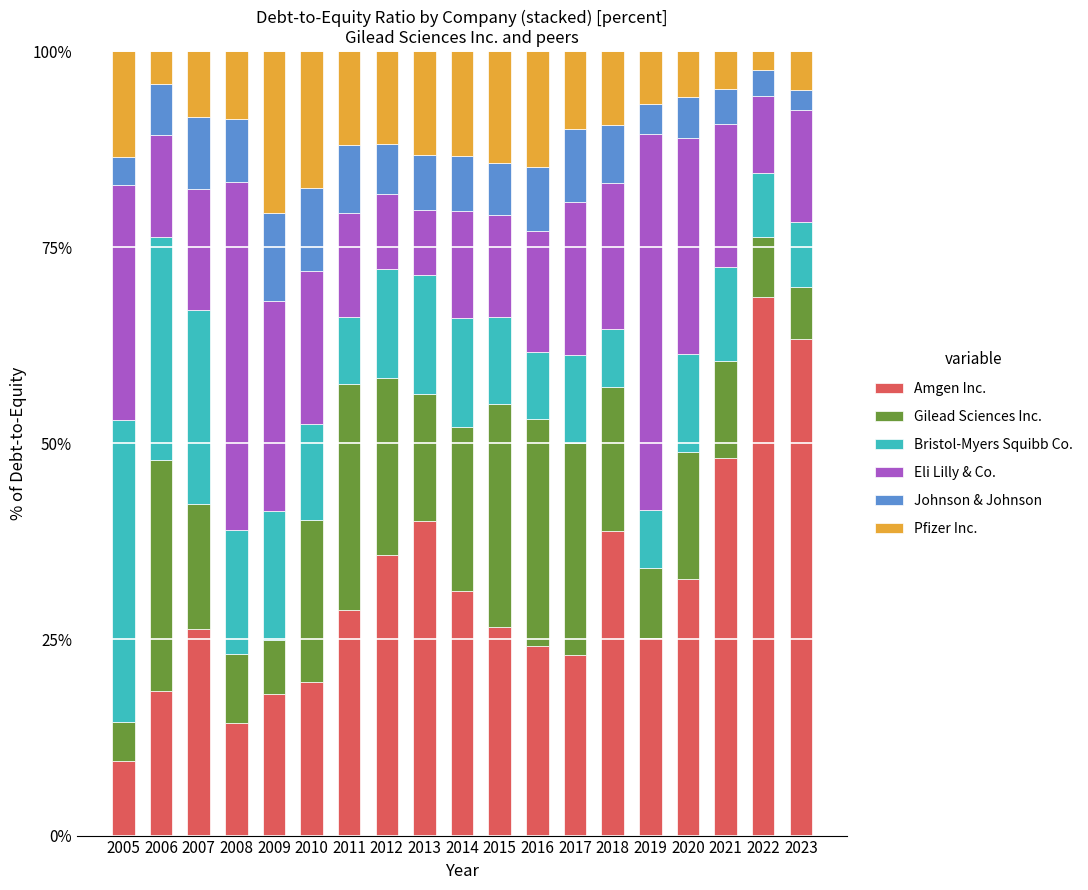

Read the Amgen Inc. value at 2006.

18.4